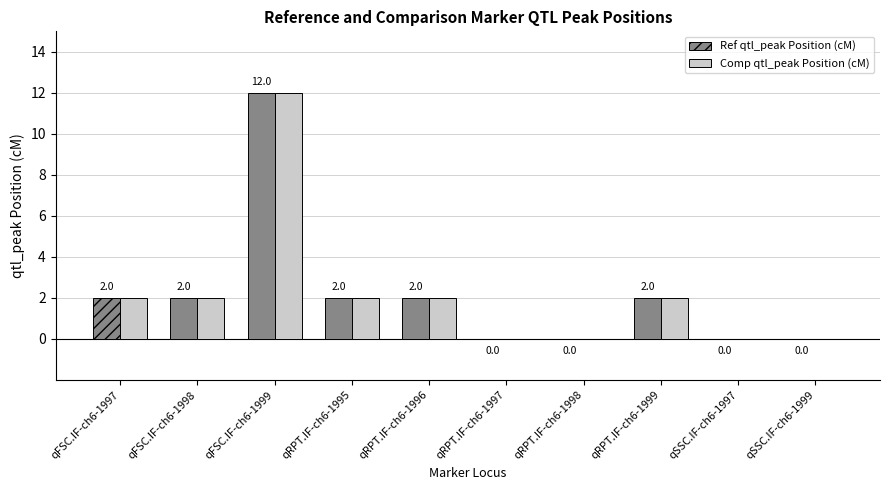

Count the Comp qtl_peak Position (cM) values in the range 0 to 2.

9